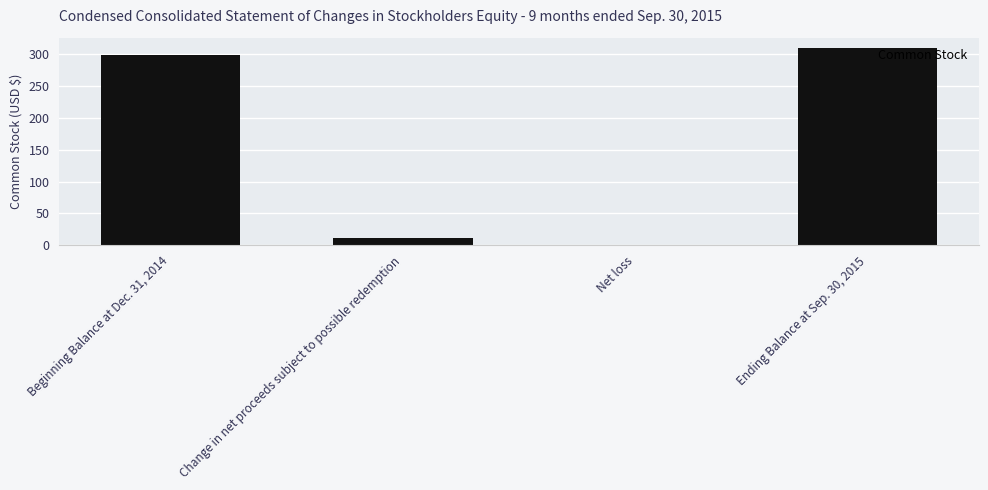

Reading left to right, transcribe all the data shown in this chart.

299	11	0	310